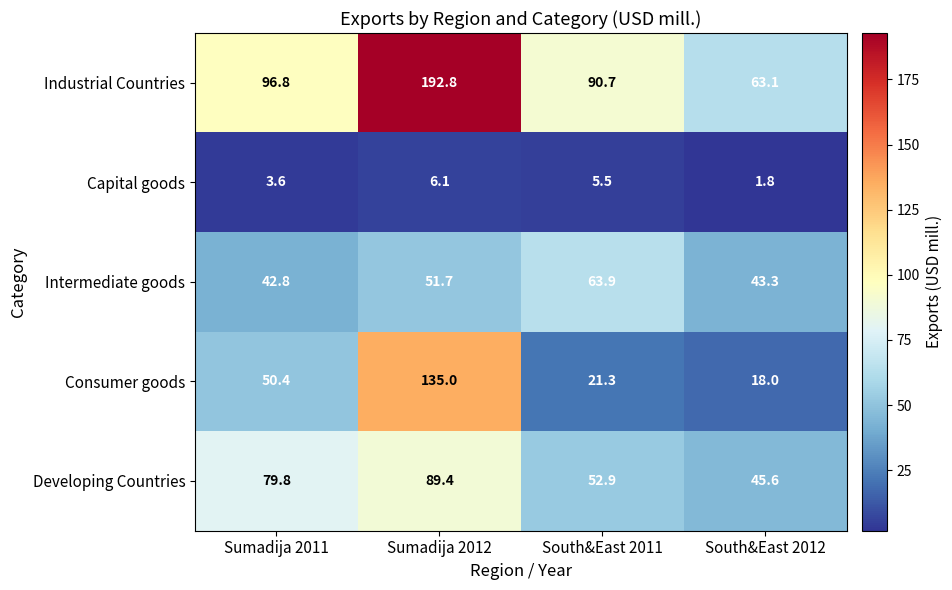

Reading left to right, what are all the values shown in this chart?

Industrial Countries: 96.8	192.8	90.7	63.1
Capital goods: 3.6	6.1	5.5	1.8
Intermediate goods: 42.8	51.7	63.9	43.3
Consumer goods: 50.4	135.0	21.3	18.0
Developing Countries: 79.8	89.4	52.9	45.6